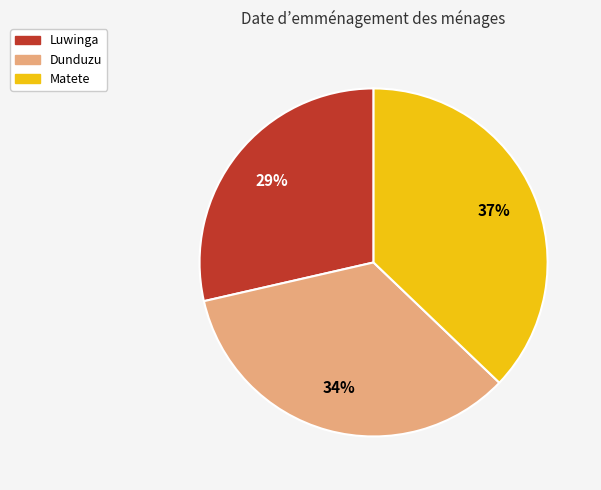

To the nearest percent, what percentage of the pie is Matete?

37%